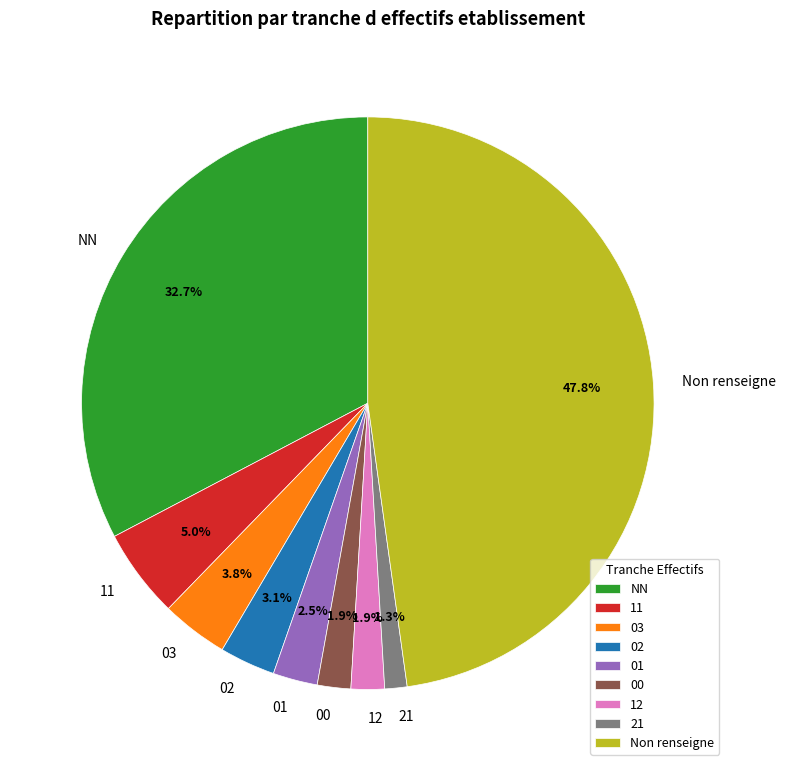

How many slices are in this pie chart?

9